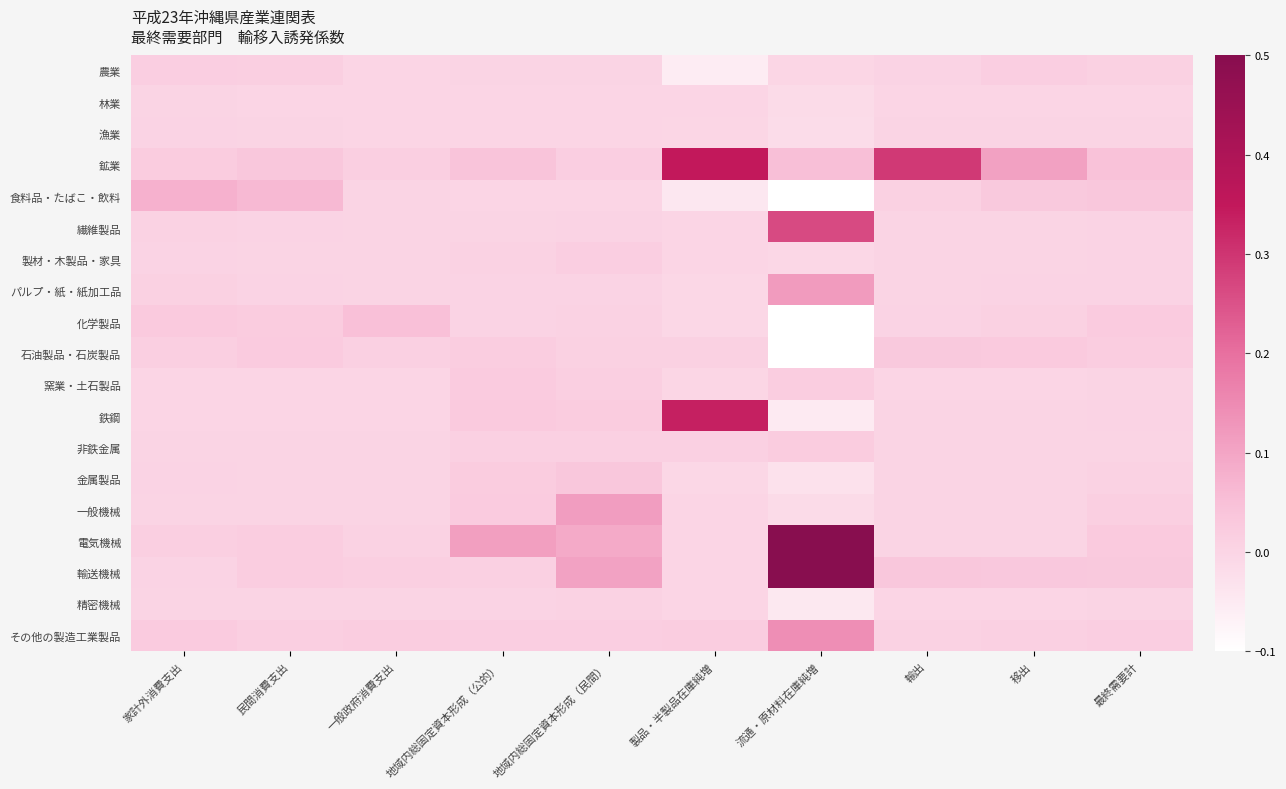

Rank the series at 輸出 from lowest to highest value.

林業, 精密機械, 窯業・土石製品, 繊維製品, 鉄鋼, 製材・木製品・家具, 漁業, 非鉄金属, 金属製品, 一般機械, 電気機械, パルプ・紙・紙加工品, 農業, 化学製品, その他の製造工業製品, 食料品・たばこ・飲料, 石油製品・石炭製品, 輸送機械, 鉱業